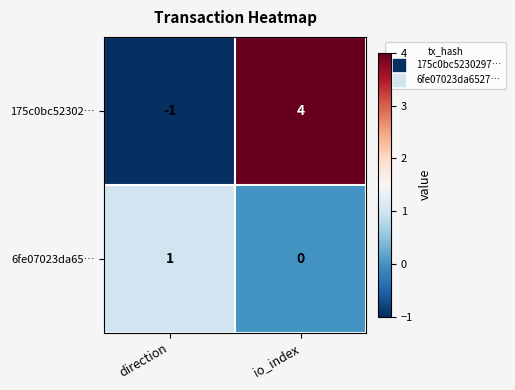

What is the maximum value shown in the chart?

4